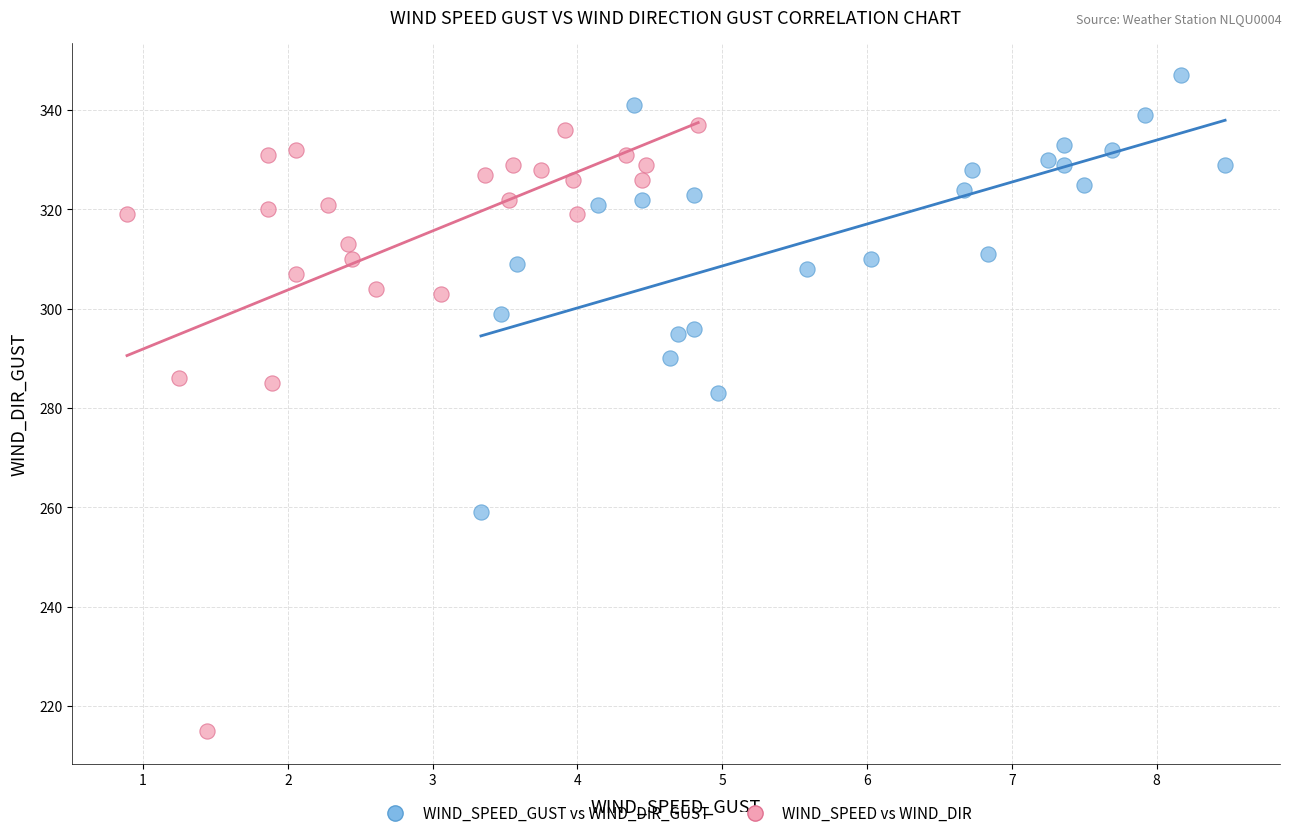

What are all the series names shown in the legend?

WIND_SPEED_GUST vs WIND_DIR_GUST, WIND_SPEED vs WIND_DIR